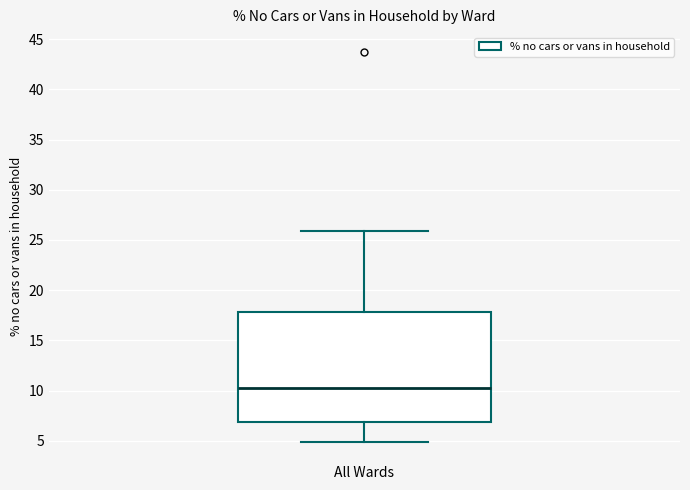

Where does the median line of the box for All Wards sit on the y-axis? The values are not printed on the chart, so give them approximately, as read against the axis.

10.5